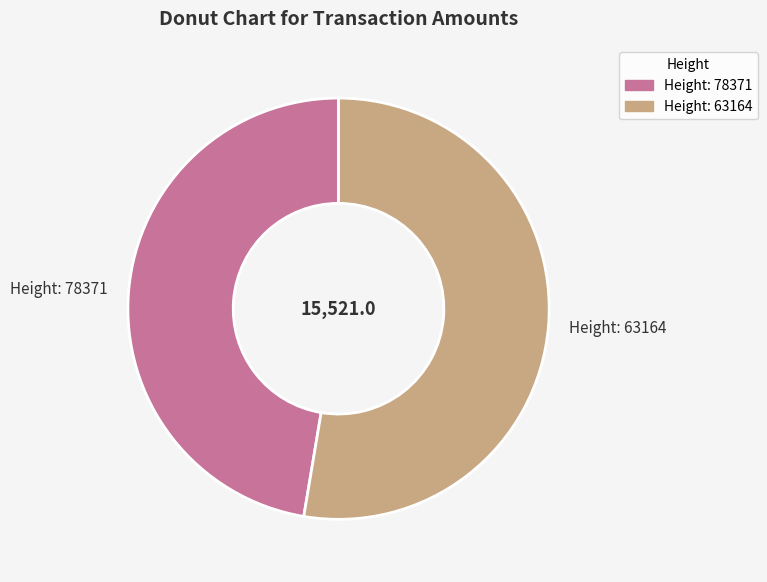

Which has a higher value, Height: 63164 or Height: 78371?

Height: 63164